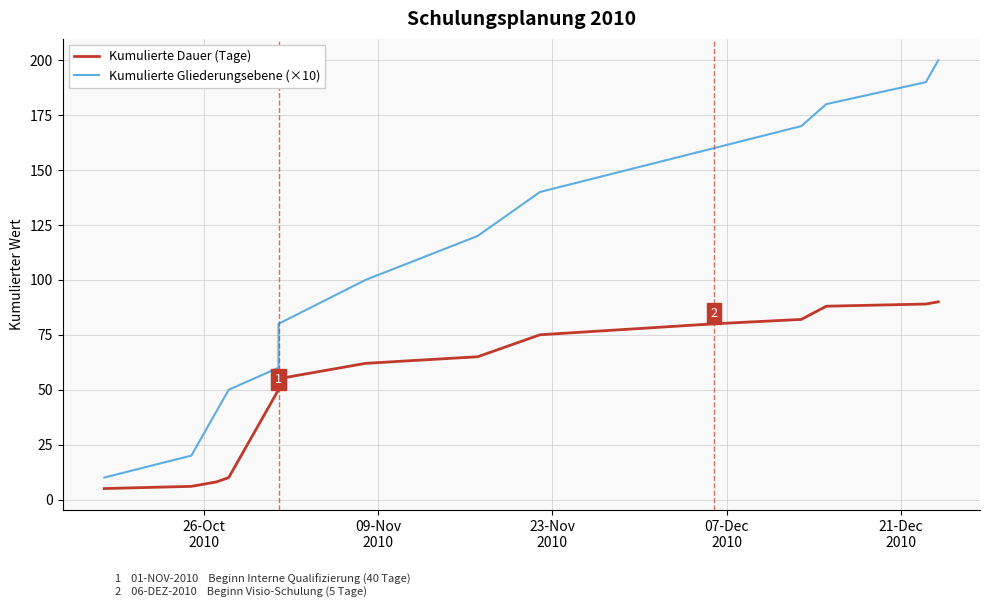

Which has a higher value, 07-Dec
2010 or 09-Nov
2010?

07-Dec
2010